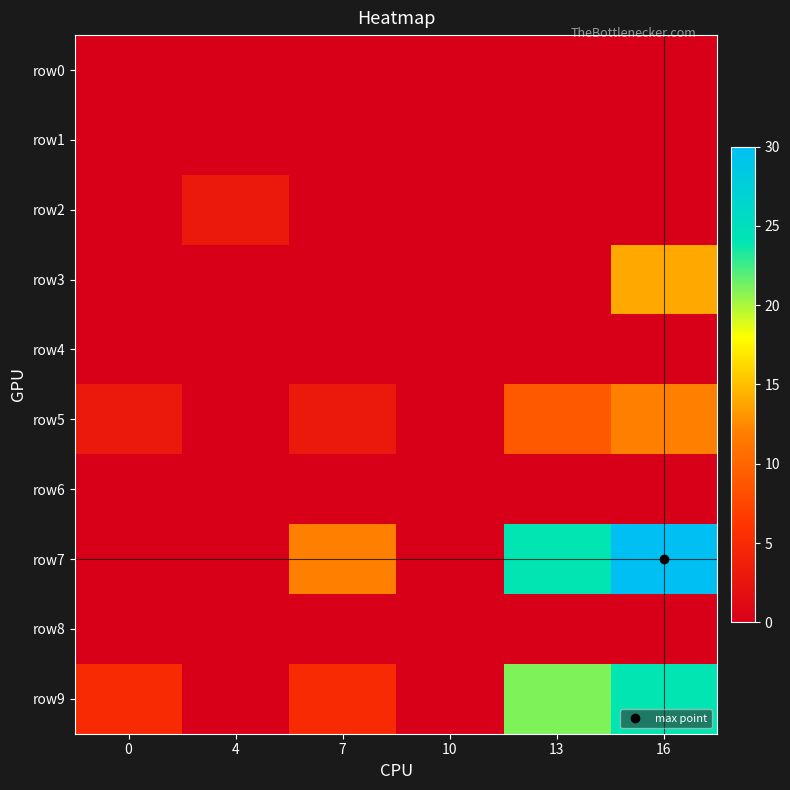

Reading left to right, extract all data points from this chart.

row0: 0=0	4=0	7=0	10=0	13=0	16=0
row1: 0=0	4=0	7=0	10=0	13=0	16=0
row2: 0=0	4=3	7=0	10=0	13=0	16=0
row3: 0=0	4=0	7=0	10=0	13=0	16=14
row4: 0=0	4=0	7=0	10=0	13=0	16=0
row5: 0=3	4=0	7=3	10=0	13=9	16=12
row6: 0=0	4=0	7=0	10=0	13=0	16=0
row7: 0=0	4=0	7=12	10=0	13=24	16=30
row8: 0=0	4=0	7=0	10=0	13=0	16=0
row9: 0=5	4=0	7=5	10=0	13=21	16=24